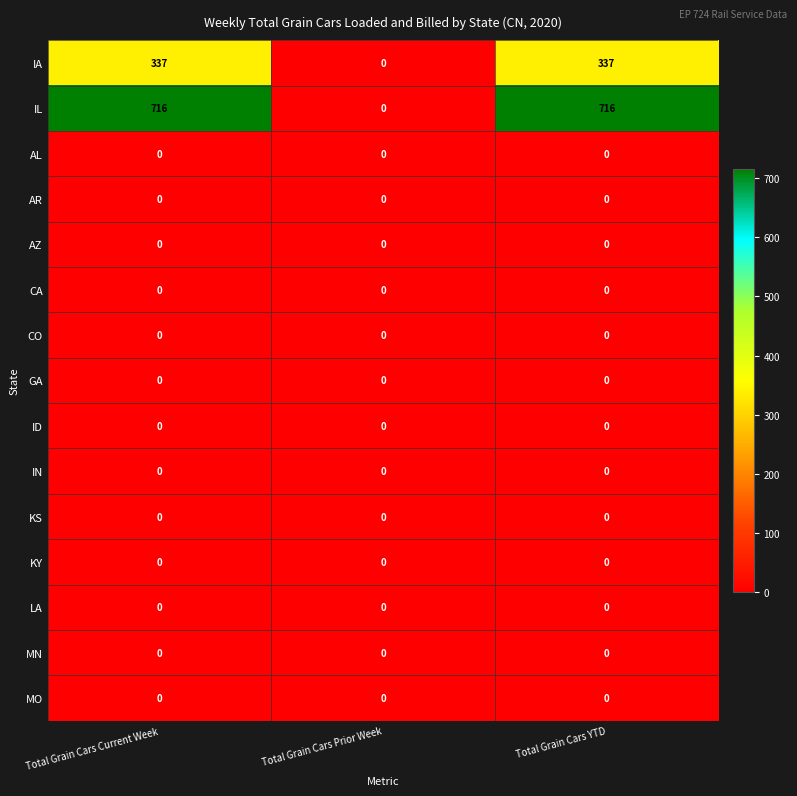

What is the maximum value shown in the chart?

716